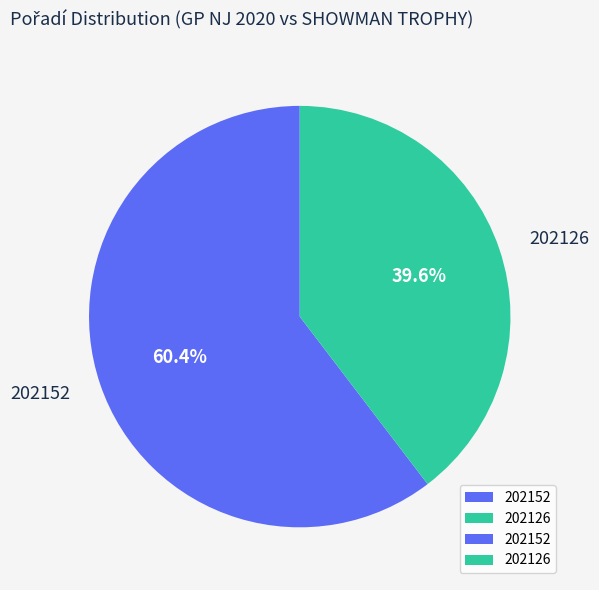

How many segments does this pie chart have?

2